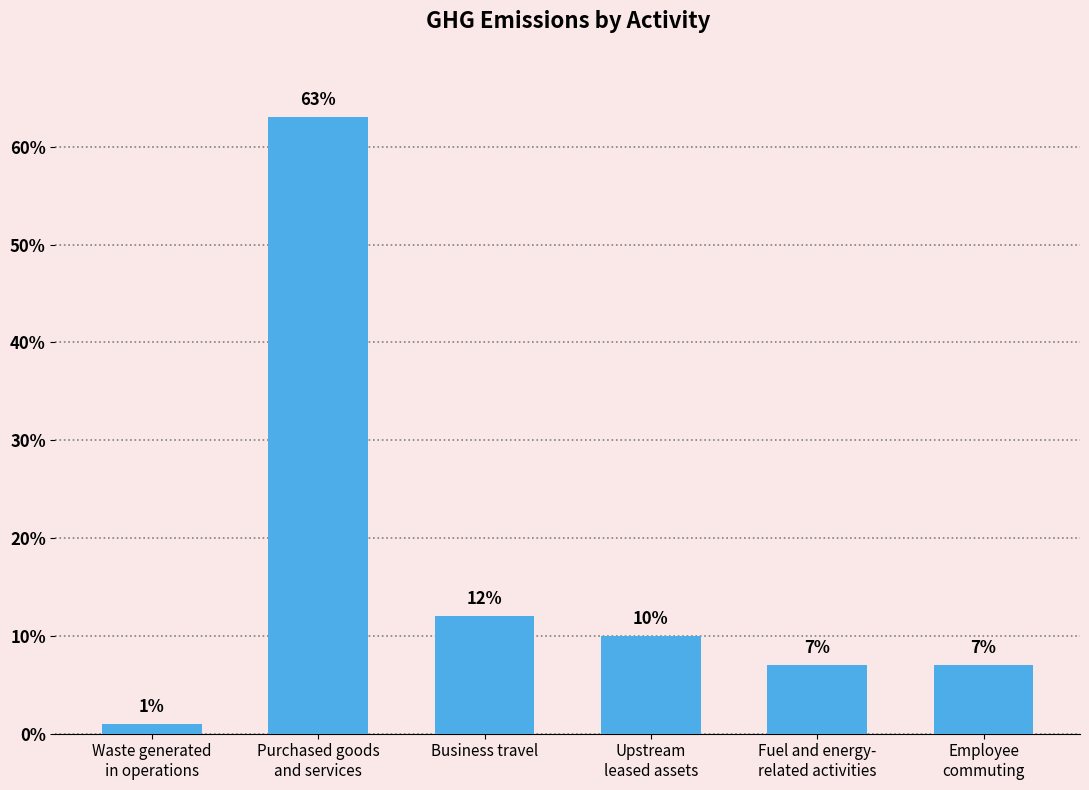

What is the sum of the values at Upstream
leased assets and Employee
commuting?

17